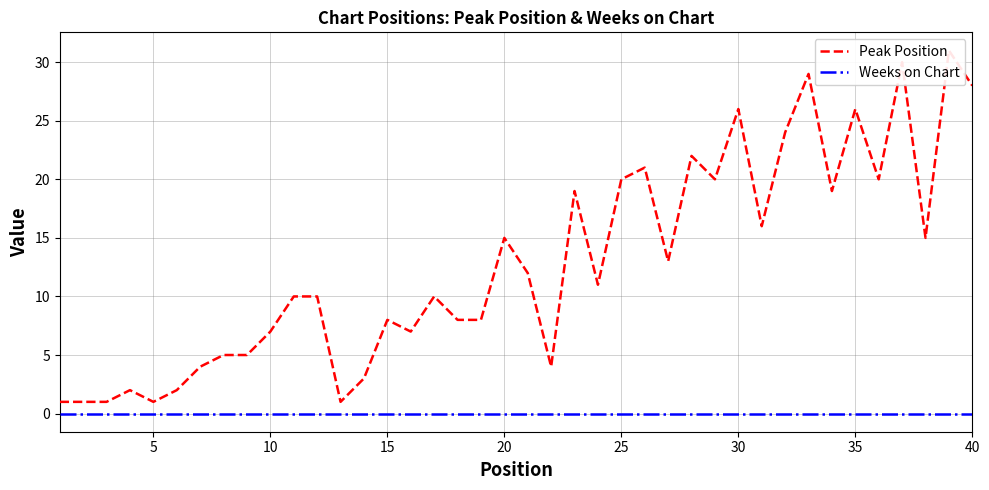

List the series in order of their overall mean, highest first.

Peak Position, Weeks on Chart